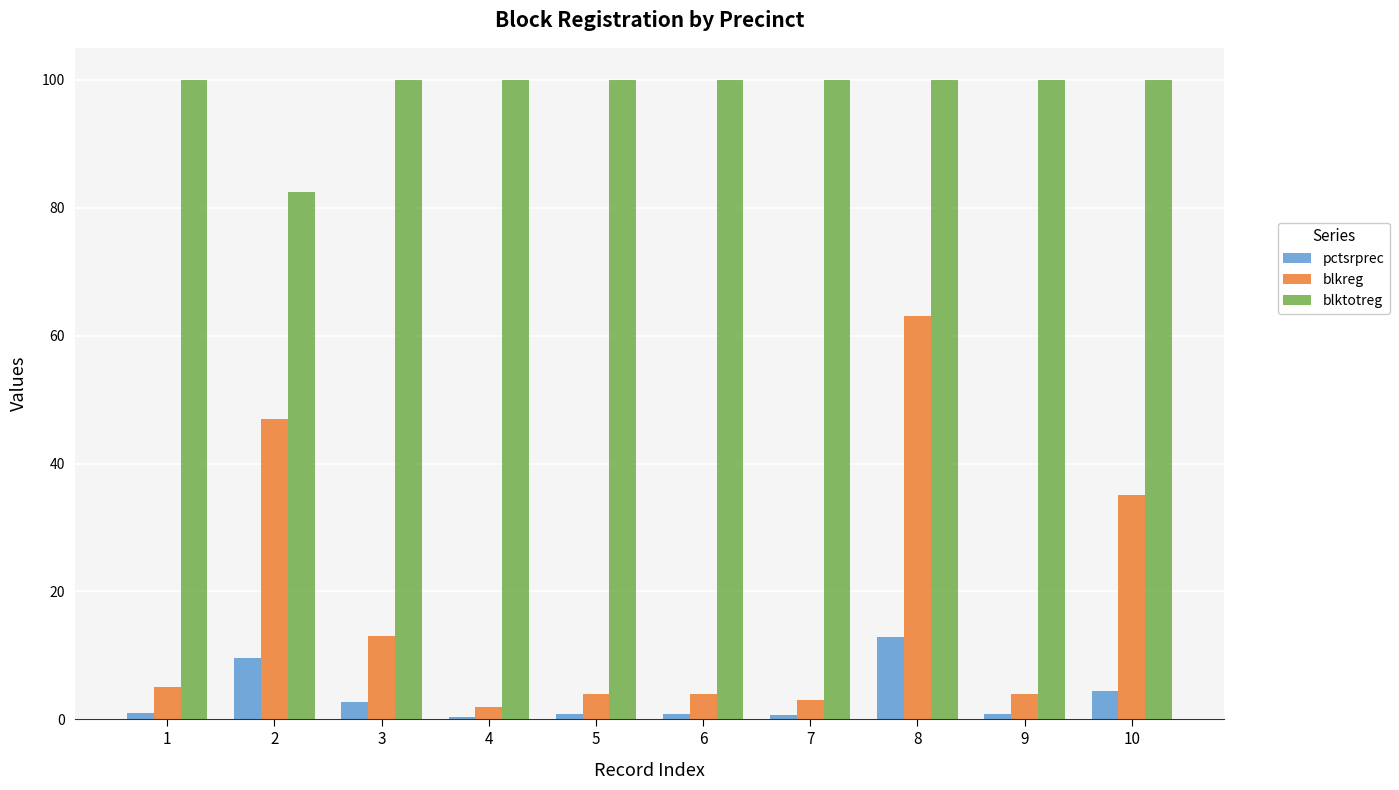

Read the blkreg value at 2.

47.0